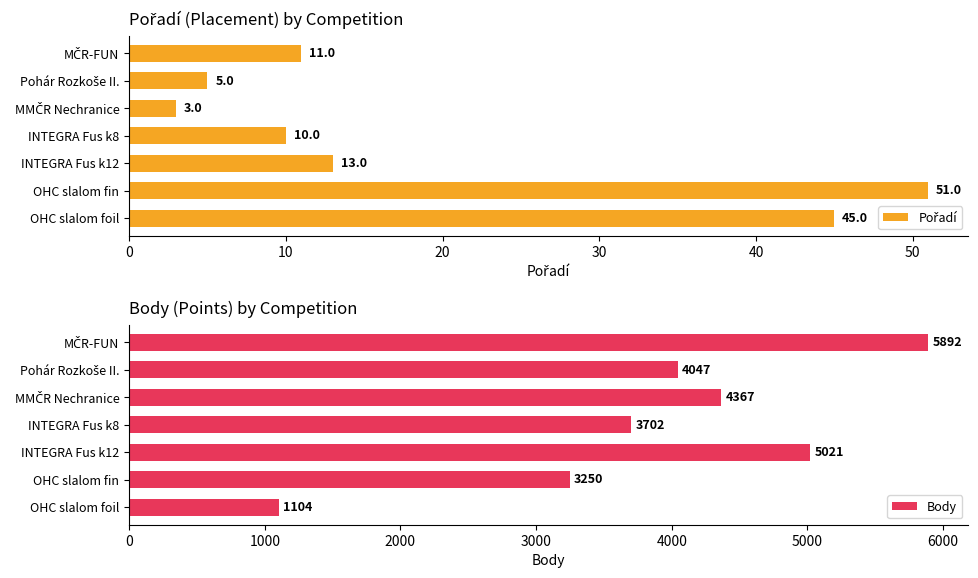

How many bars are there in each group?

2